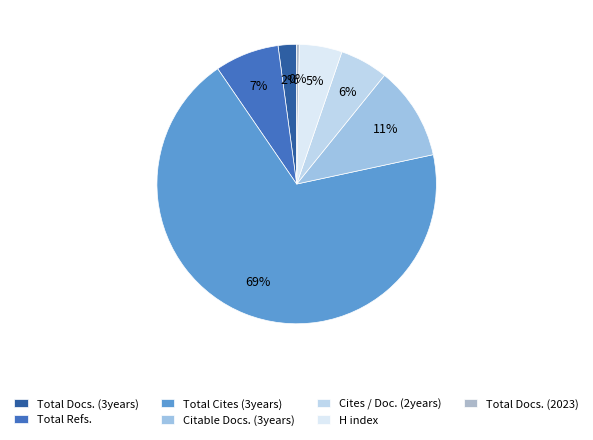

Rank the categories by value from highest to lowest.

Total Cites (3years), Citable Docs. (3years), Total Refs., Cites / Doc. (2years), H index, Total Docs. (3years), Total Docs. (2023)